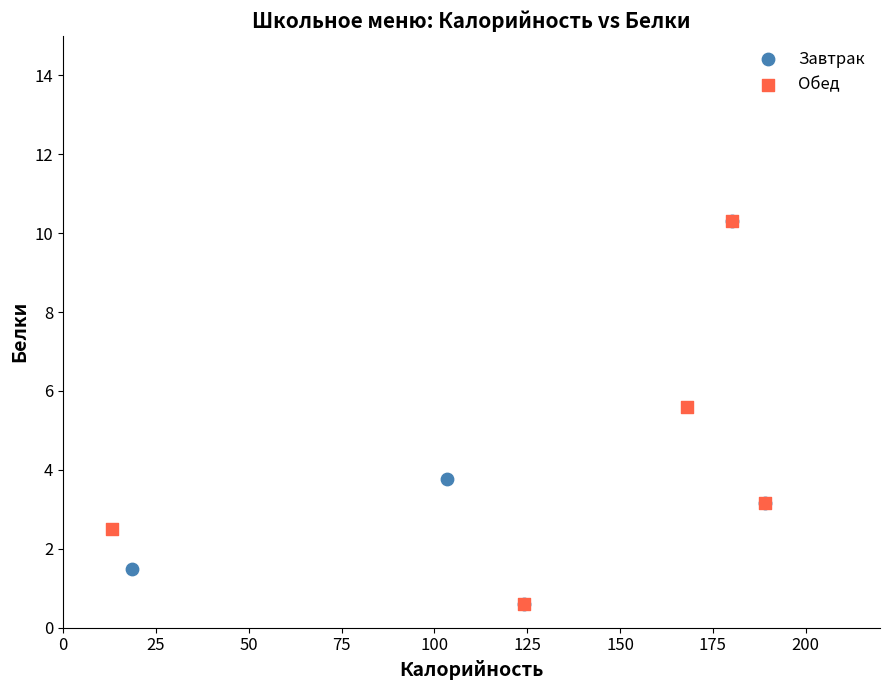

What are all the series names shown in the legend?

Завтрак, Обед